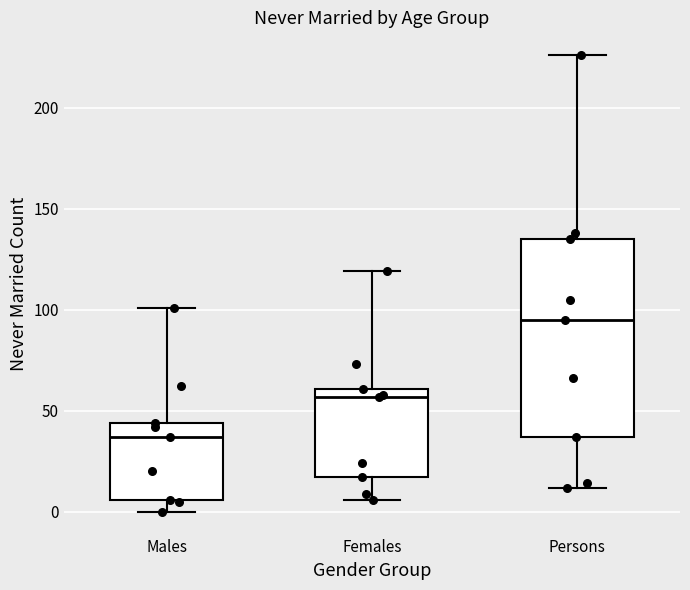

Which box is the tallest, from its lower edge to its upper edge?

Persons